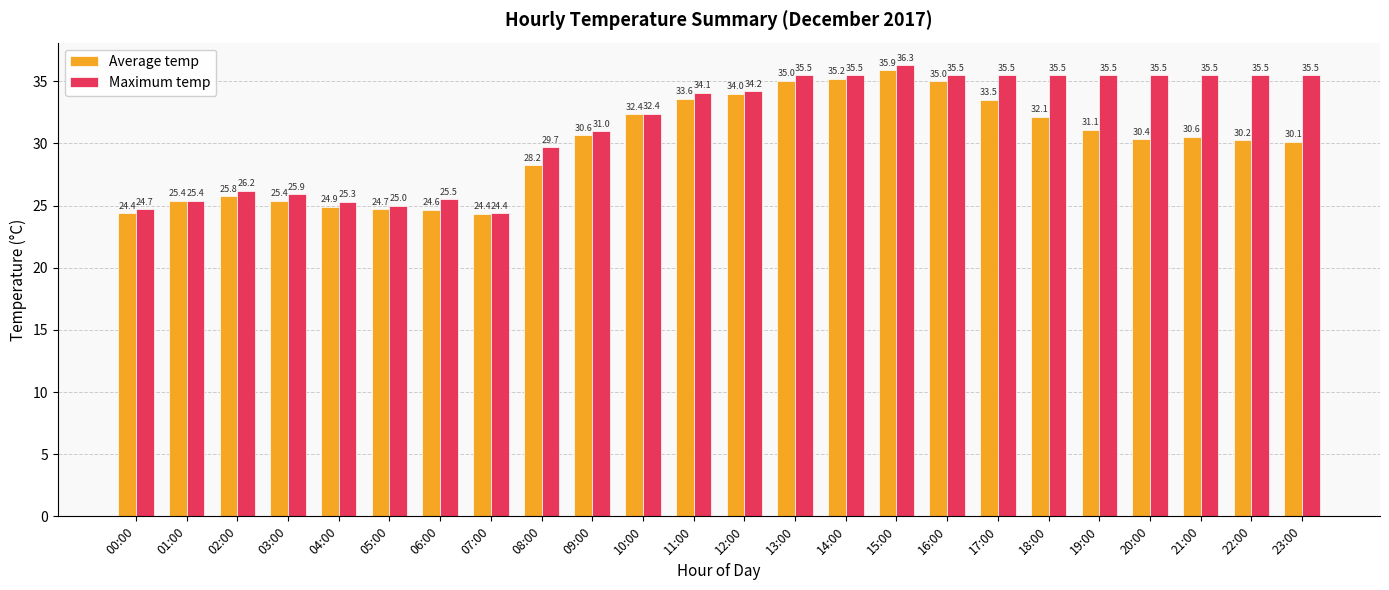

Is the value of Average temp at 07:00 greater than the value of Maximum temp at 11:00?

No